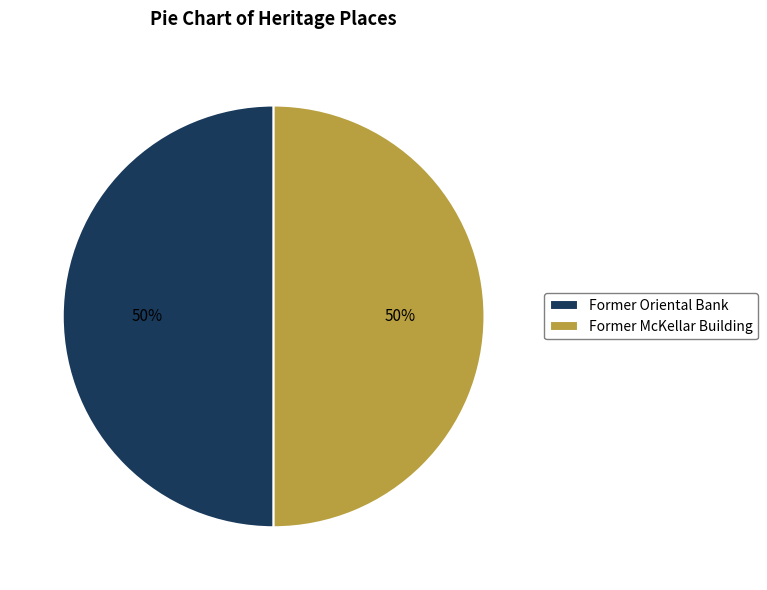

What is the ratio of the value at Former Oriental Bank to the value at Former McKellar Building?

1.0